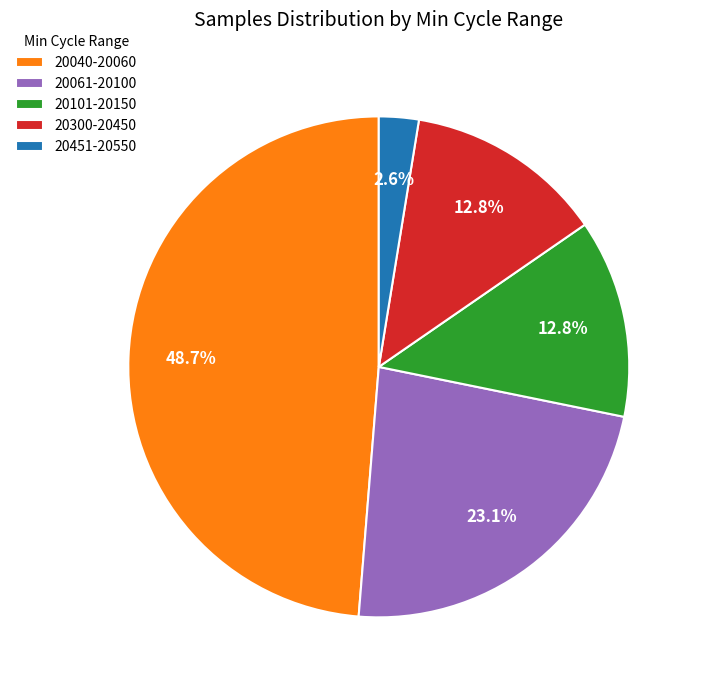

How much of the chart is everything except 20451-20550?

97.4%